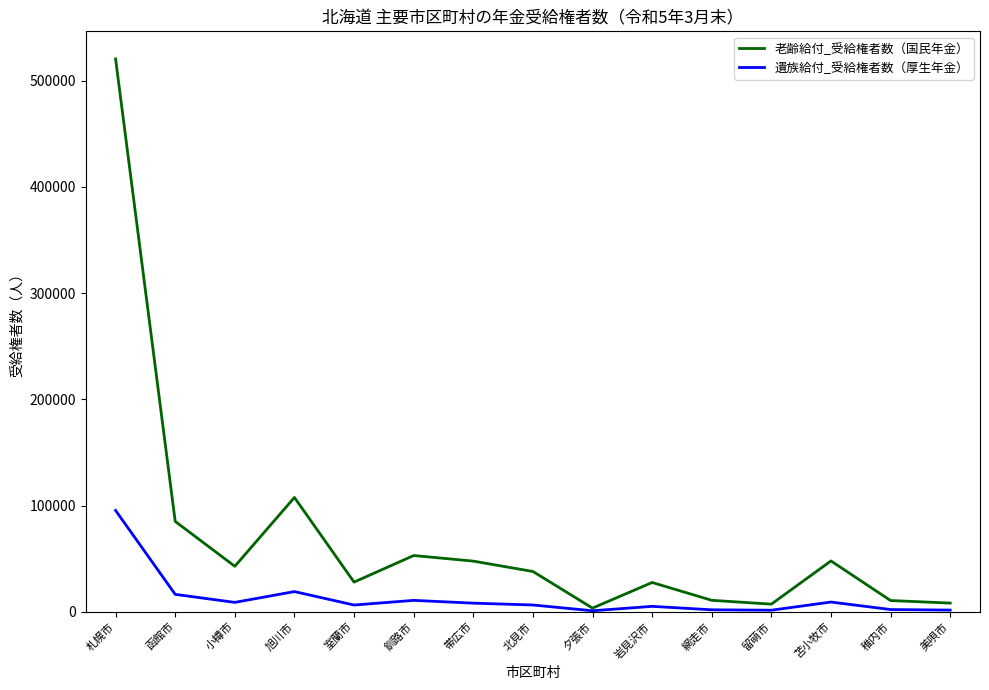

Does the chart have visible grid lines?

No